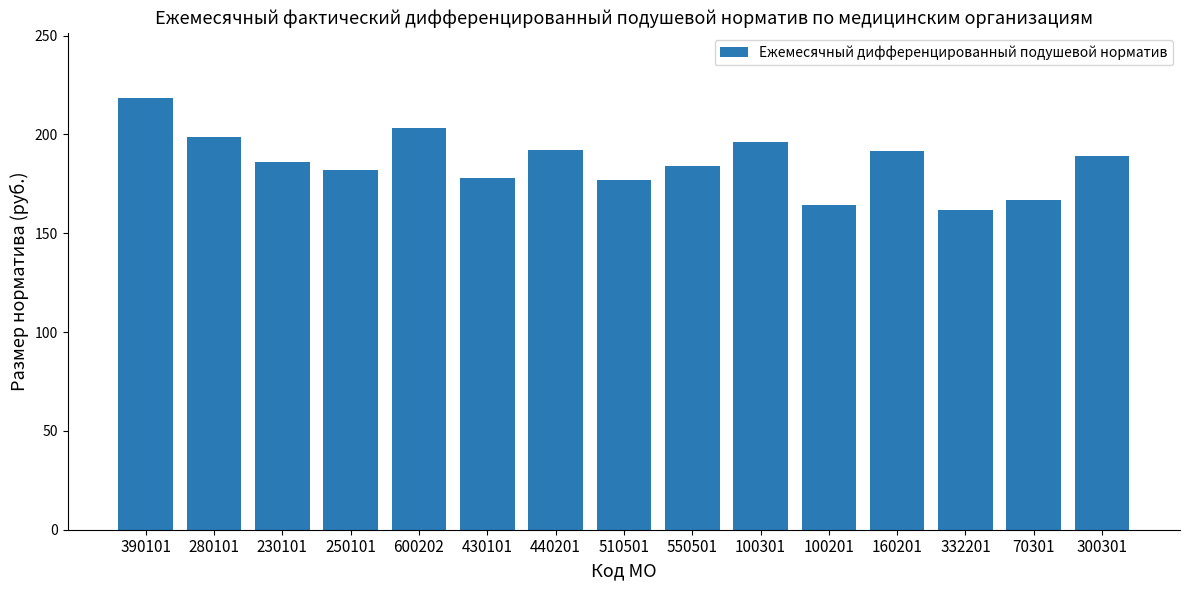

What is the ratio of the value at 280101 to the value at 510501?

1.1